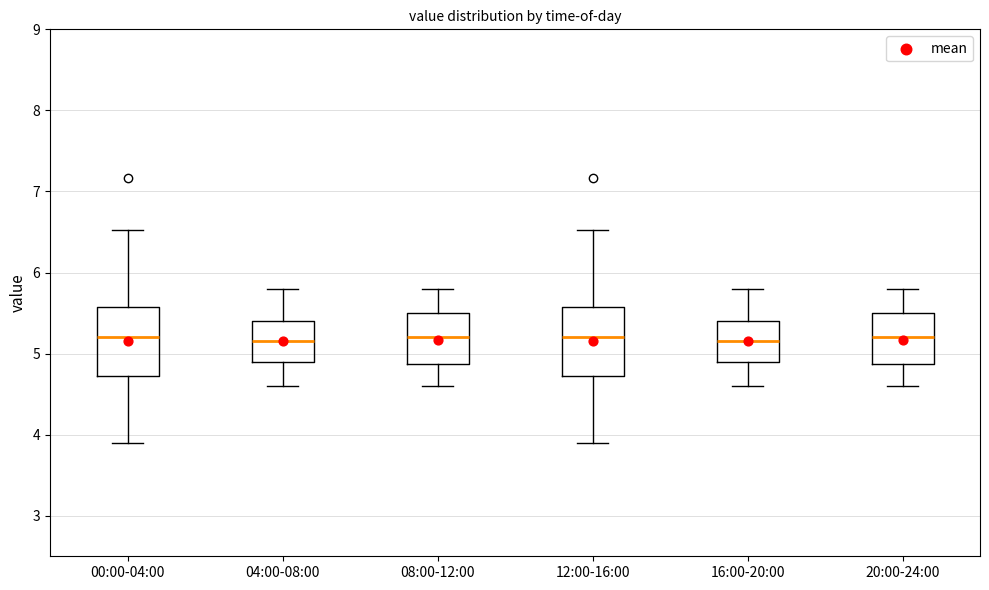

Reading left to right, read every box against the y-axis: the position of its median line, the range the box covers, and the ends of its whiskers. The values are not printed on the chart, so give them approximately, as read against the axis.

00:00-04:00: median 5.2, box 4.7 to 5.6, whiskers 3.9 to 6.5
04:00-08:00: median 5.2, box 4.9 to 5.4, whiskers 4.6 to 5.8
08:00-12:00: median 5.2, box 4.9 to 5.5, whiskers 4.6 to 5.8
12:00-16:00: median 5.2, box 4.7 to 5.6, whiskers 3.9 to 6.5
16:00-20:00: median 5.2, box 4.9 to 5.4, whiskers 4.6 to 5.8
20:00-24:00: median 5.2, box 4.9 to 5.5, whiskers 4.6 to 5.8